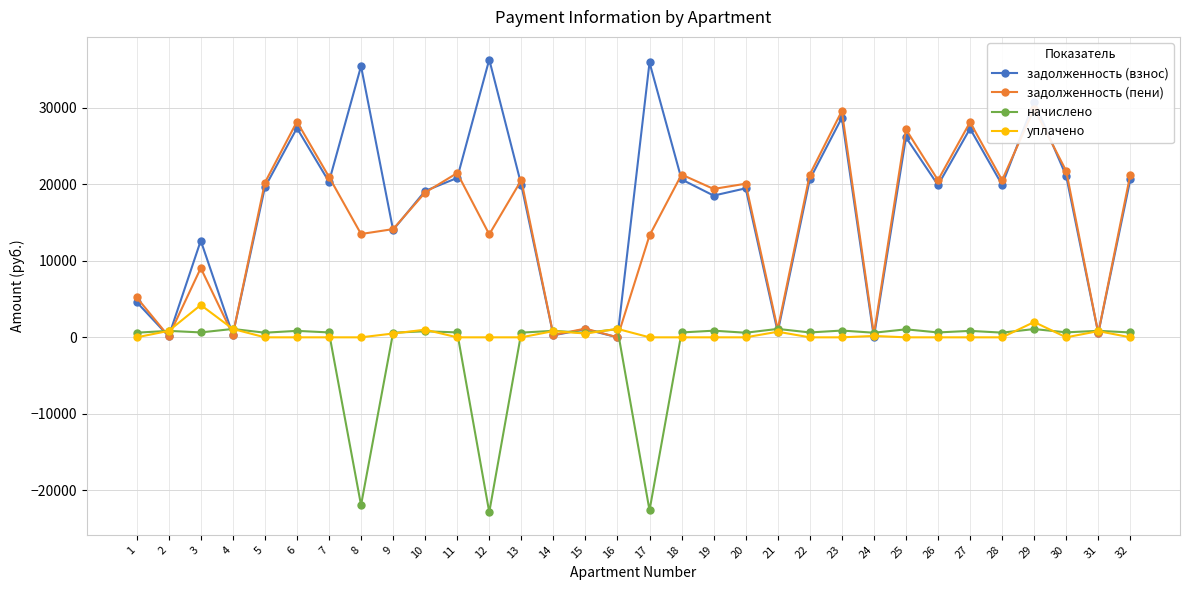

Rank the series at 23 from lowest to highest value.

уплачено, начислено, задолженность (взнос), задолженность (пени)